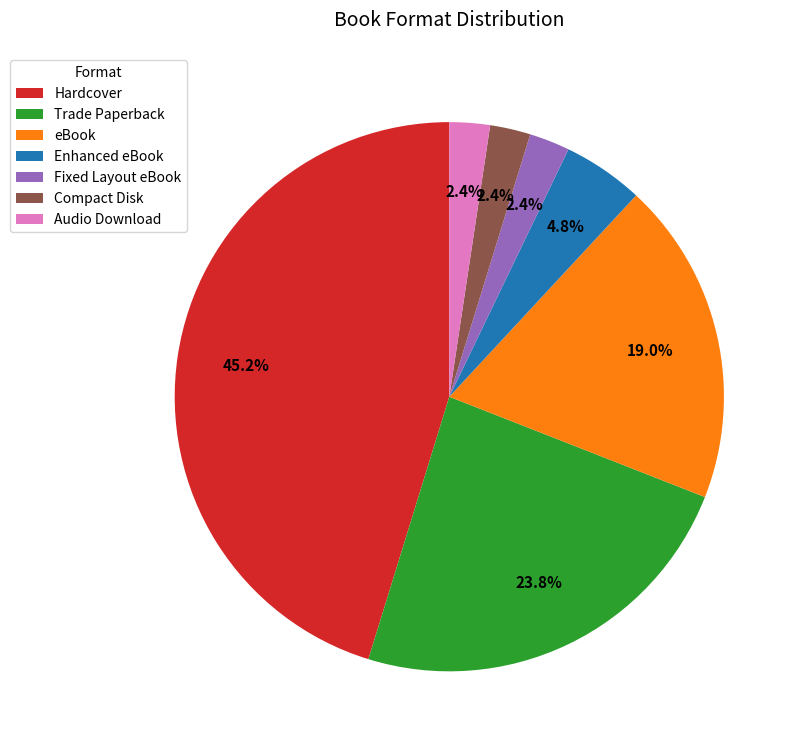

Is eBook the majority of the pie?

No